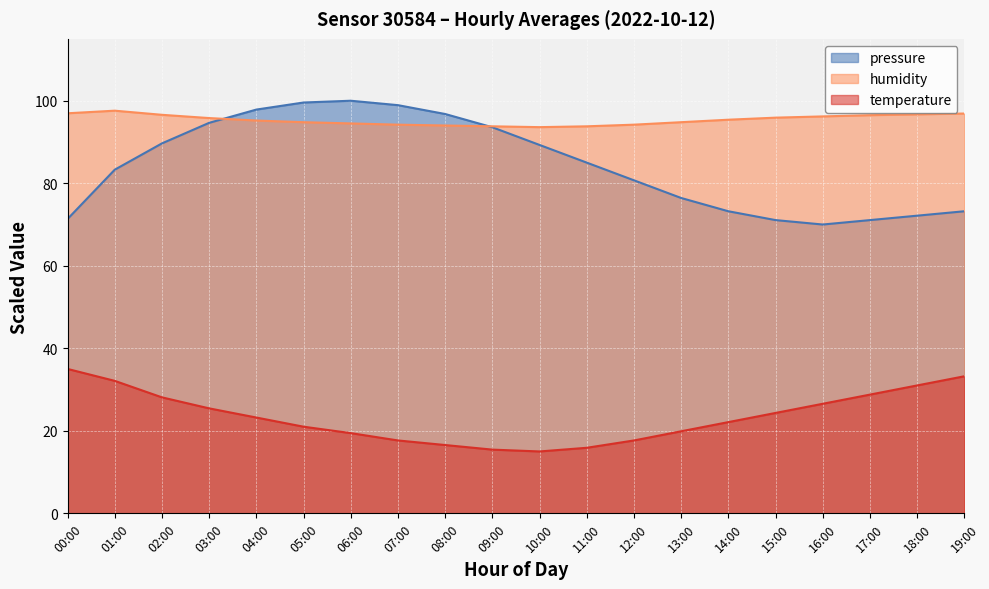

At how many categories does at least one series exceed 26?

20